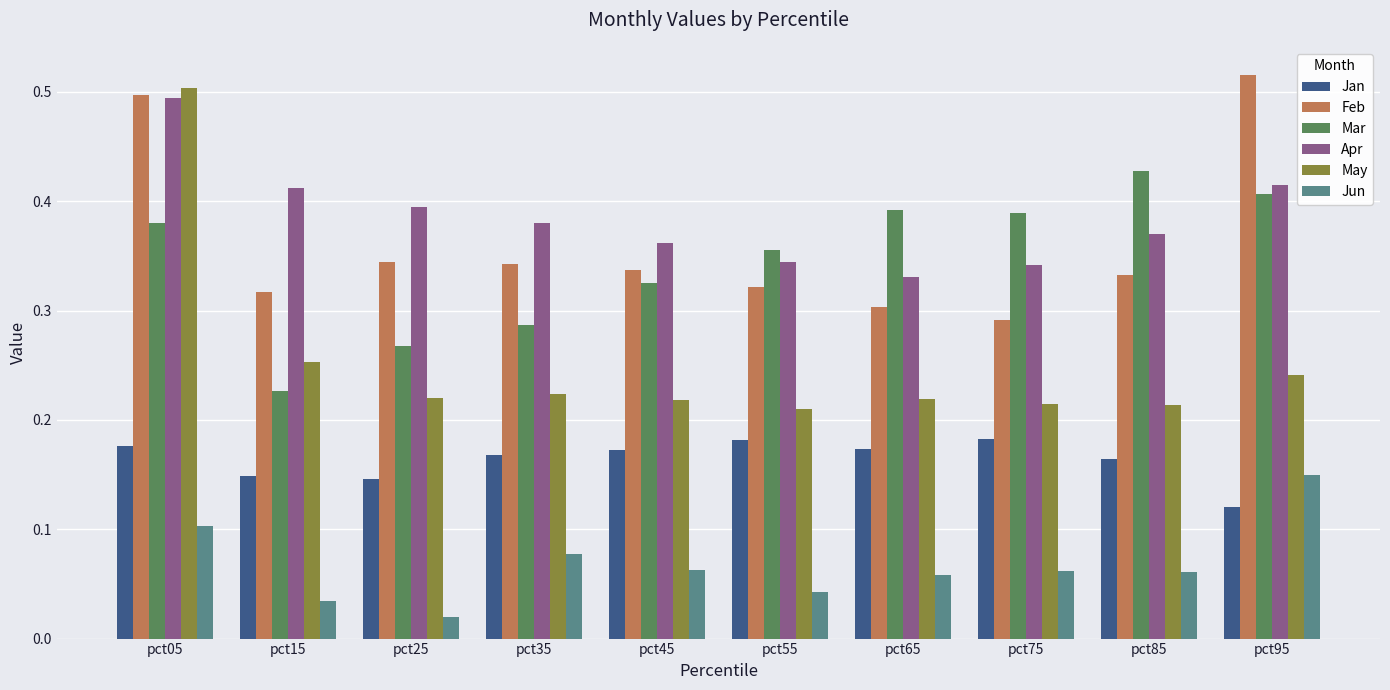

Which series has the widest spread of values?

May